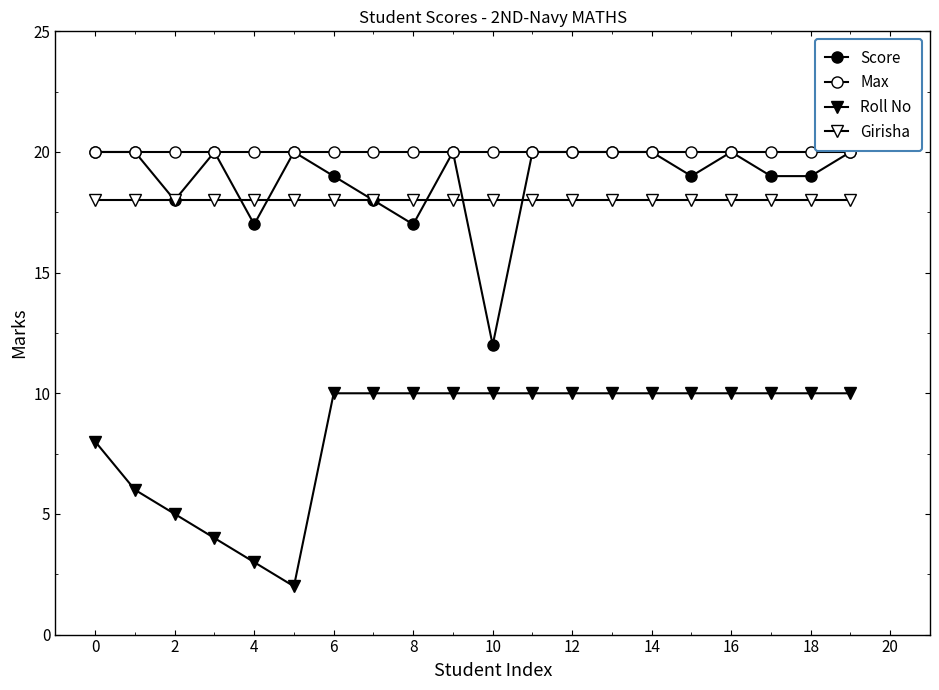

How many data points does each series have?

20